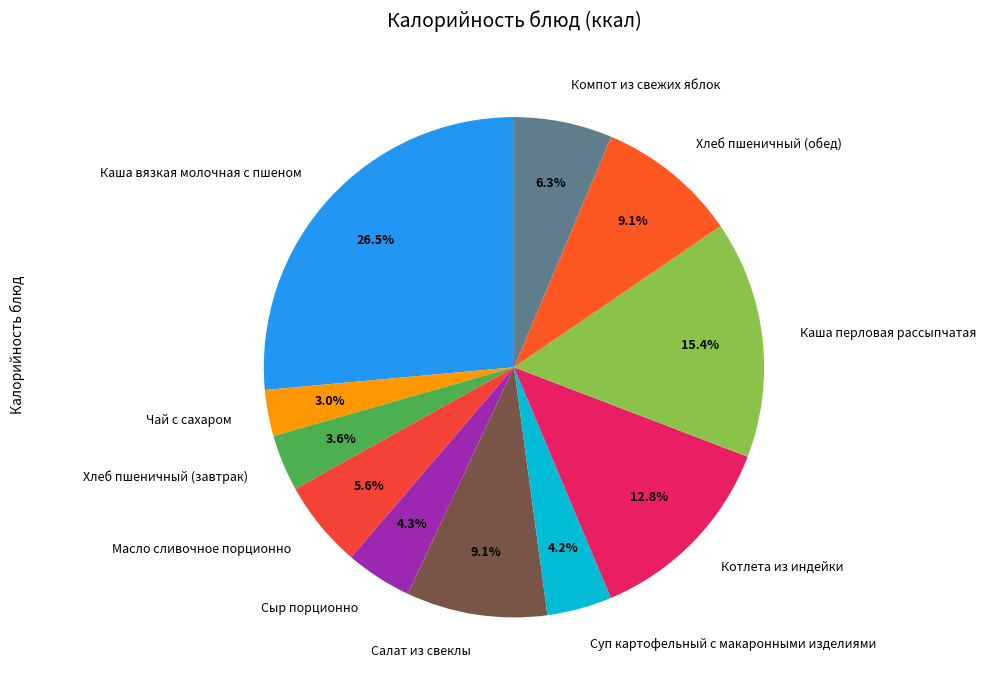

The Хлеб пшеничный (обед) slice represents 1% of the pie. True or false?

False